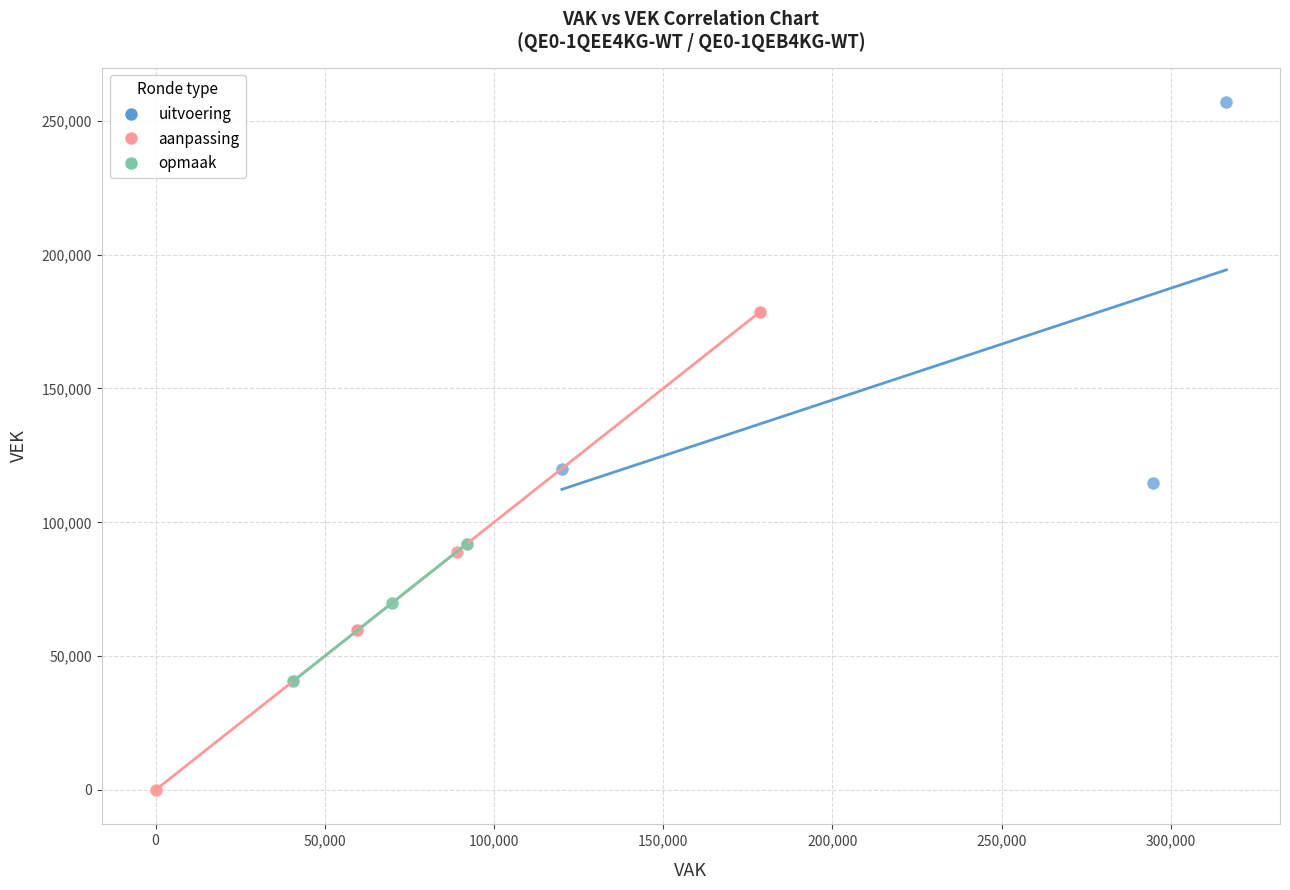

Which series reaches the minimum Y coordinate?

aanpassing